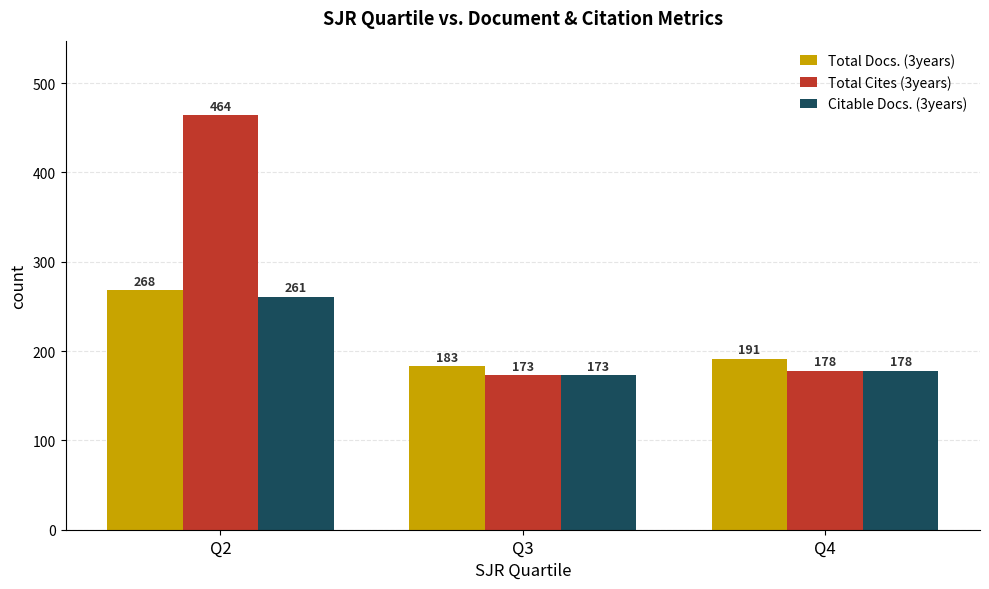

Reading left to right, extract all data points from this chart.

Total Docs. (3years): 268	183	191
Total Cites (3years): 464	173	178
Citable Docs. (3years): 261	173	178